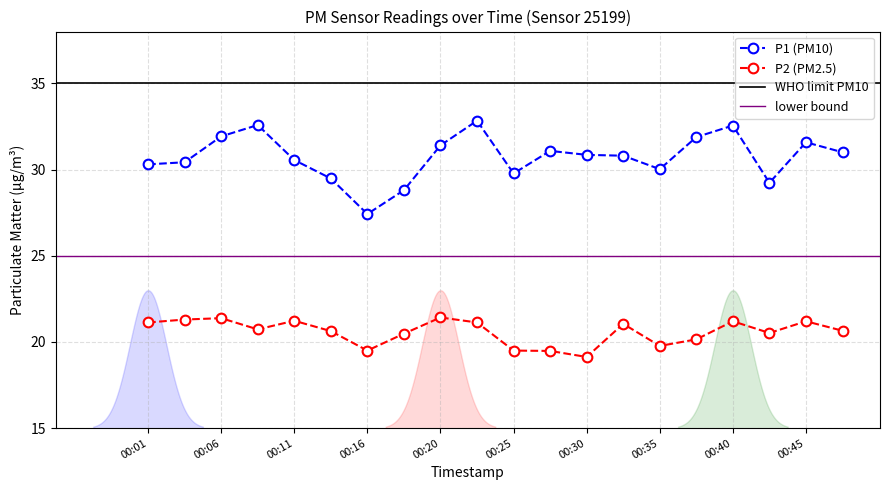

How many lines are shown in the chart?

2